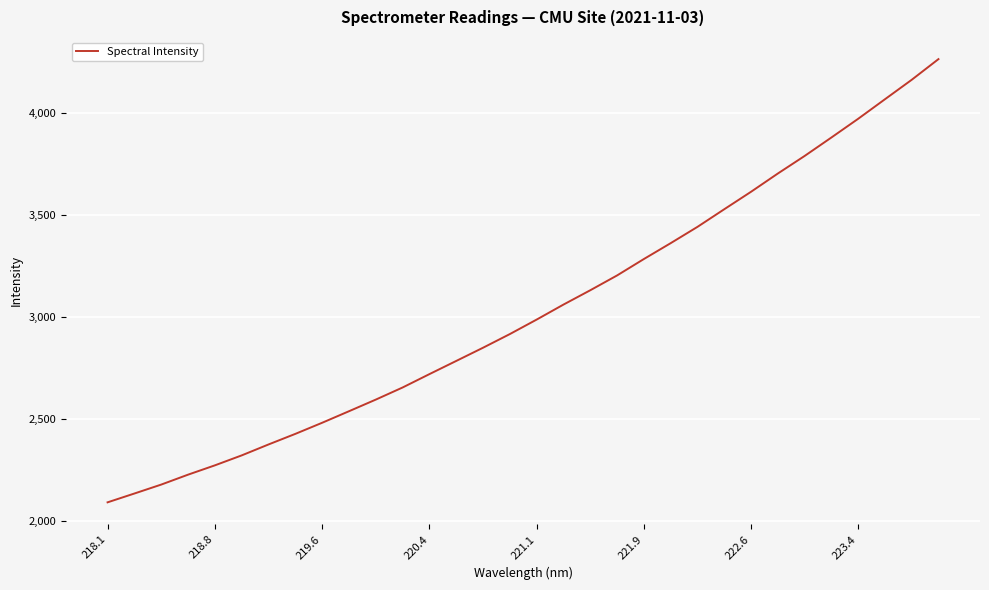

What is the maximum value shown in the chart?

4266.2